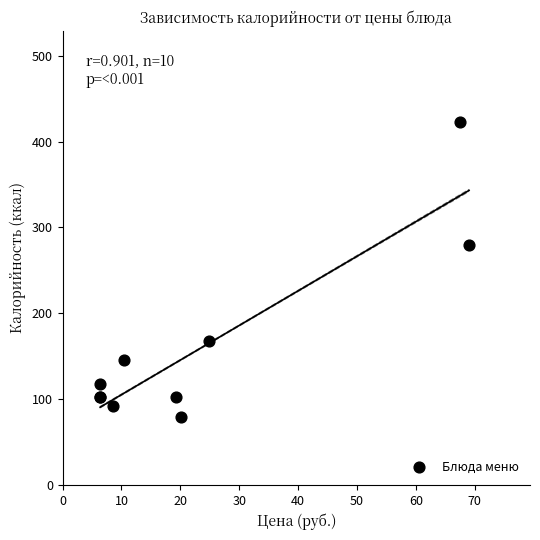

What Y value in the scatter plot is closest to 251?

279.0